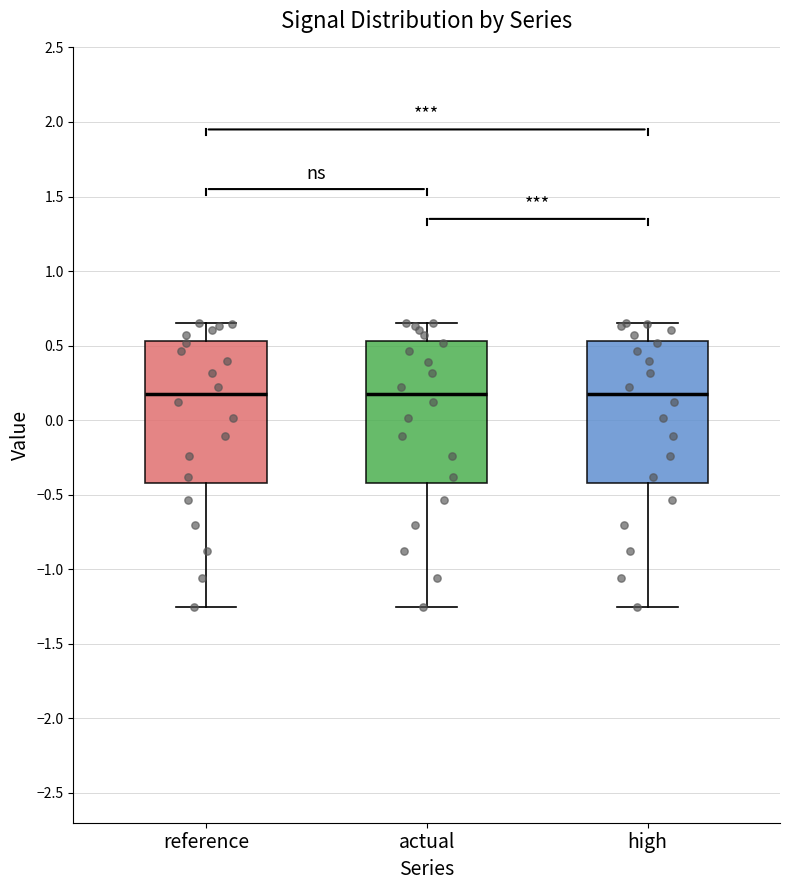

Where does the lower whisker of the box for reference end on the y-axis? The values are not printed on the chart, so give them approximately, as read against the axis.

-1.25